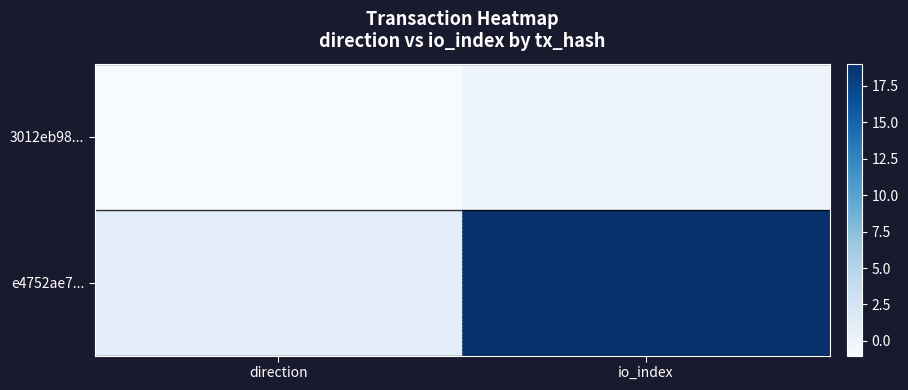

At which category is the sum across all series the highest?

io_index